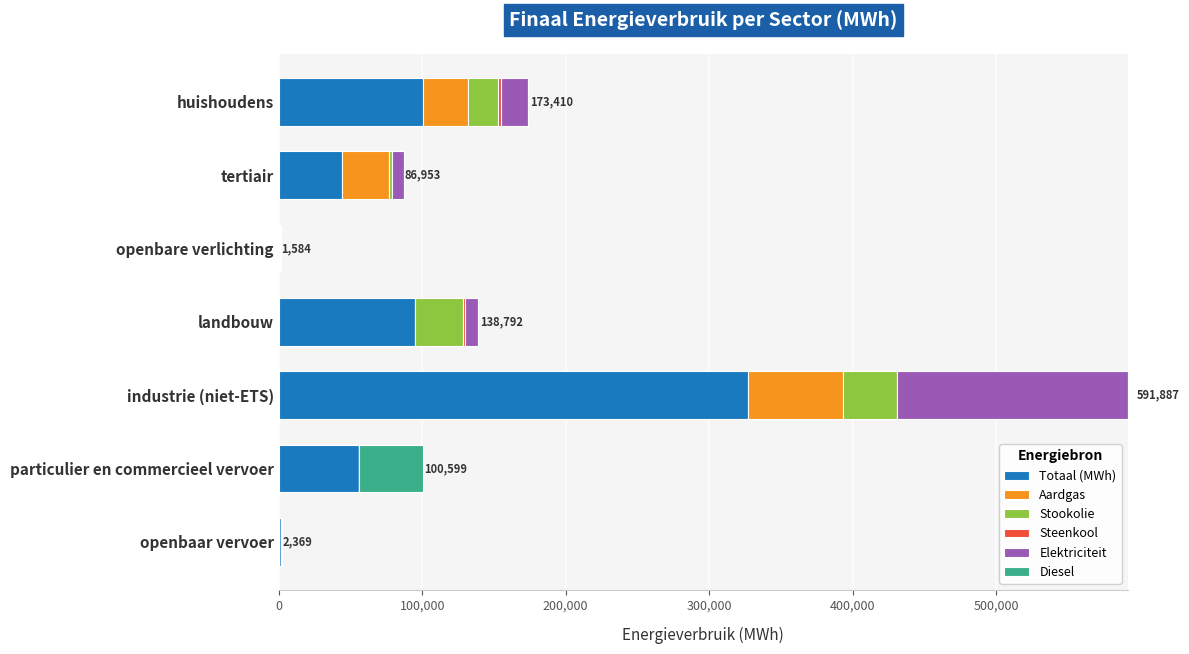

At which category is the sum across all series the highest?

industrie (niet-ETS)